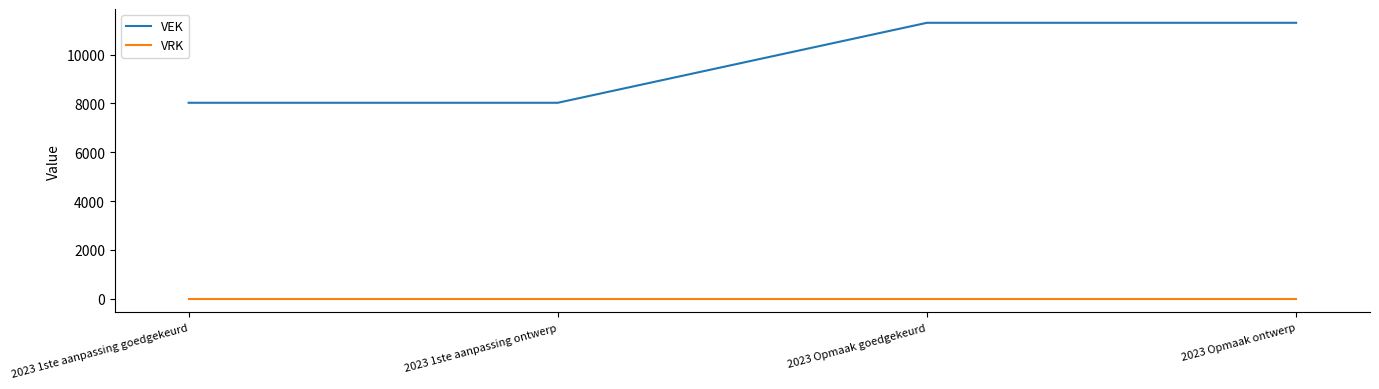

What value does the VEK series have at 2023 1ste aanpassing goedgekeurd?

8029